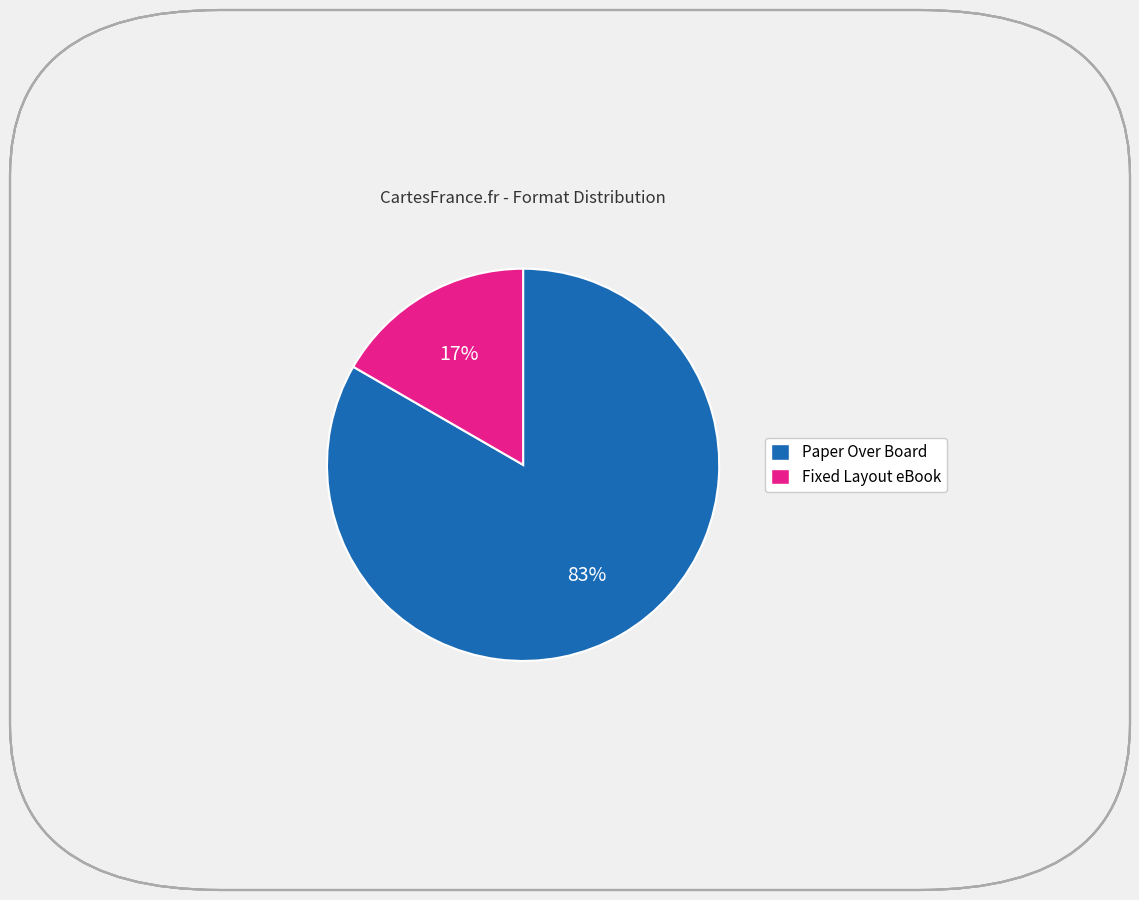

What percentage is the Fixed Layout eBook slice, to the nearest percent?

17%